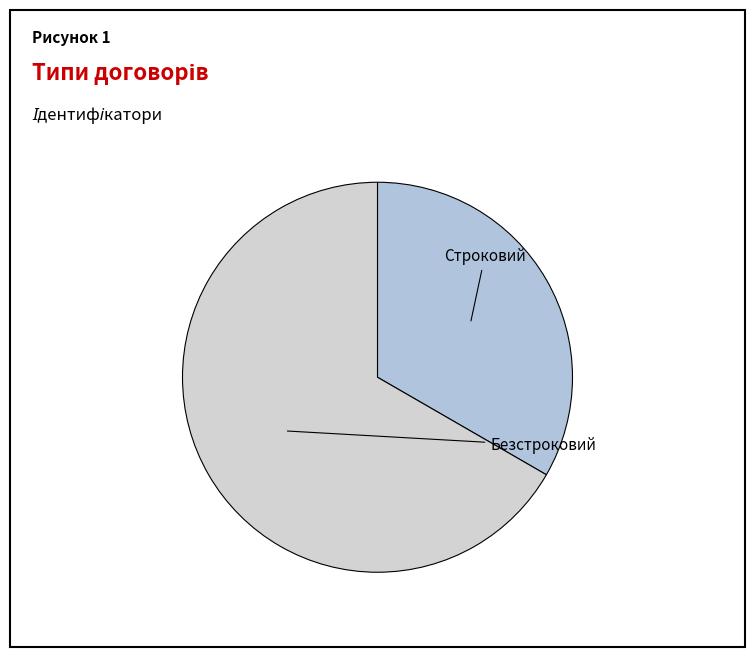

Do Строковий and Безстроковий together represent more than half of the pie?

Yes